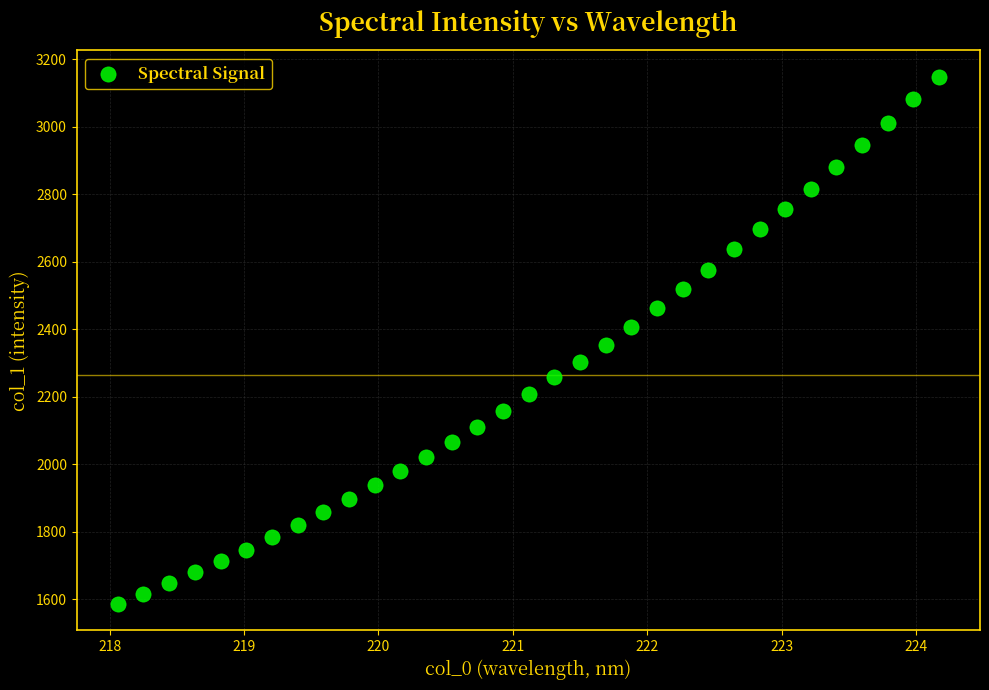

What is the range of X values (max minus min)?

6.1